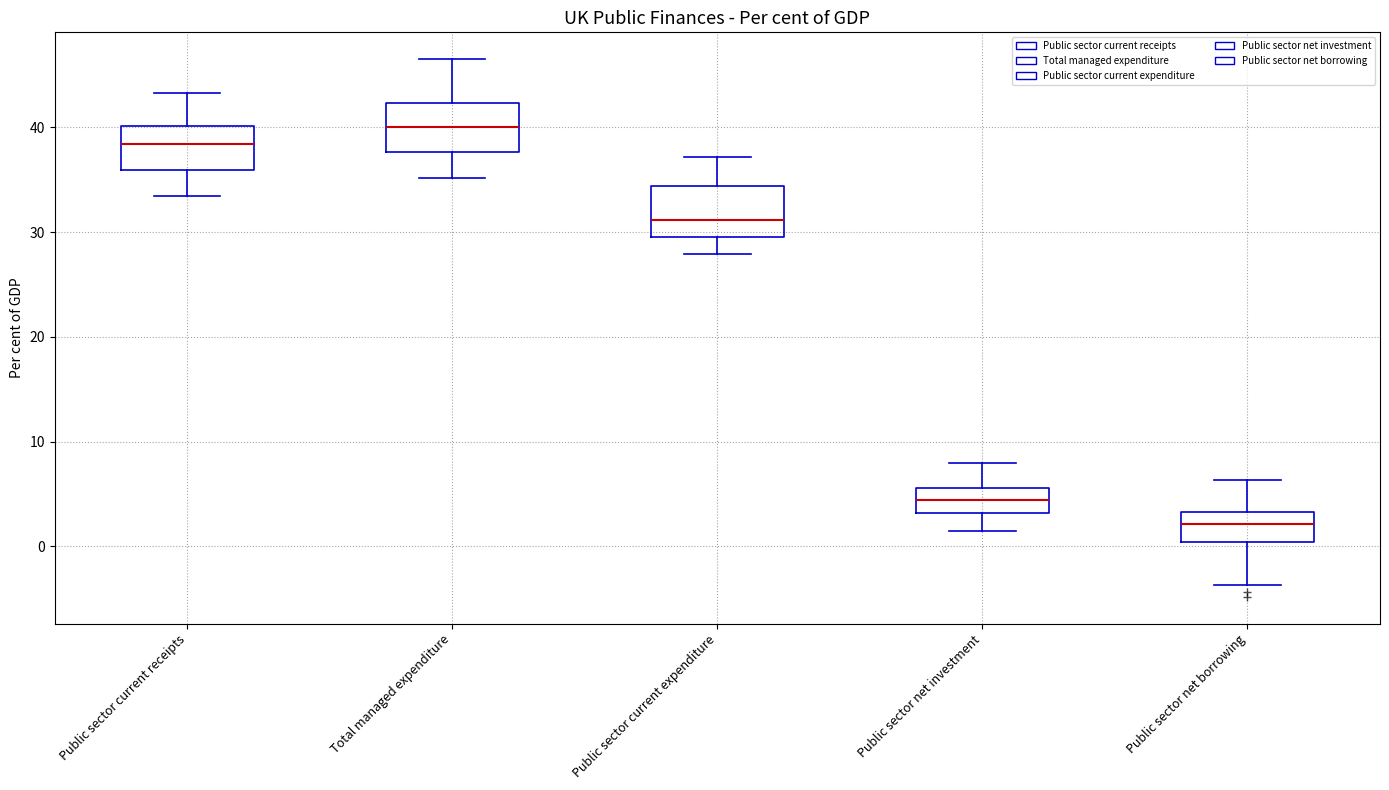

Reading left to right, read every box against the y-axis: the position of its median line, the range the box covers, and the ends of its whiskers. The values are not printed on the chart, so give them approximately, as read against the axis.

Public sector current receipts: median 38, box 36 to 40, whiskers 33 to 43
Total managed expenditure: median 40, box 38 to 42, whiskers 35 to 47
Public sector current expenditure: median 31, box 30 to 34, whiskers 28 to 37
Public sector net investment: median 4, box 3 to 6, whiskers 1 to 8
Public sector net borrowing: median 2, box 0 to 3, whiskers -4 to 6